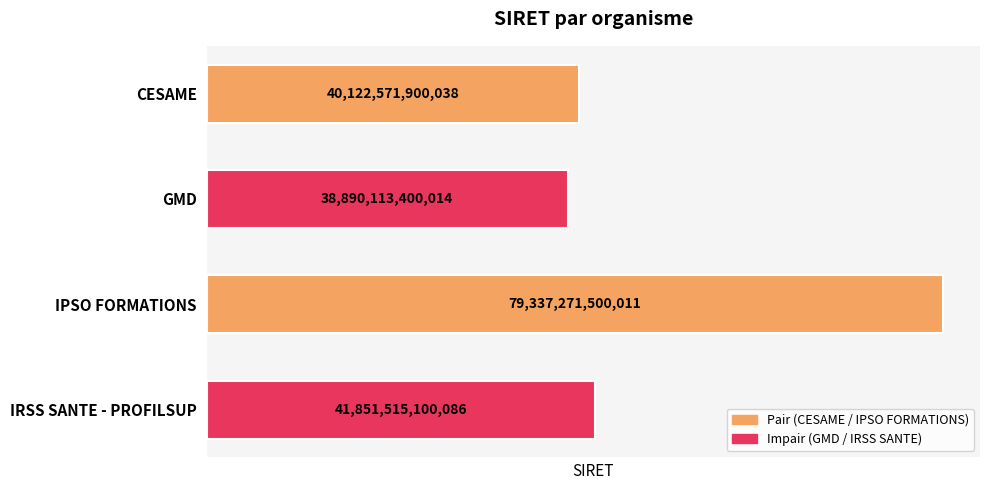

The chart shows a value of 59486335182210 at CESAME. True or false?

False